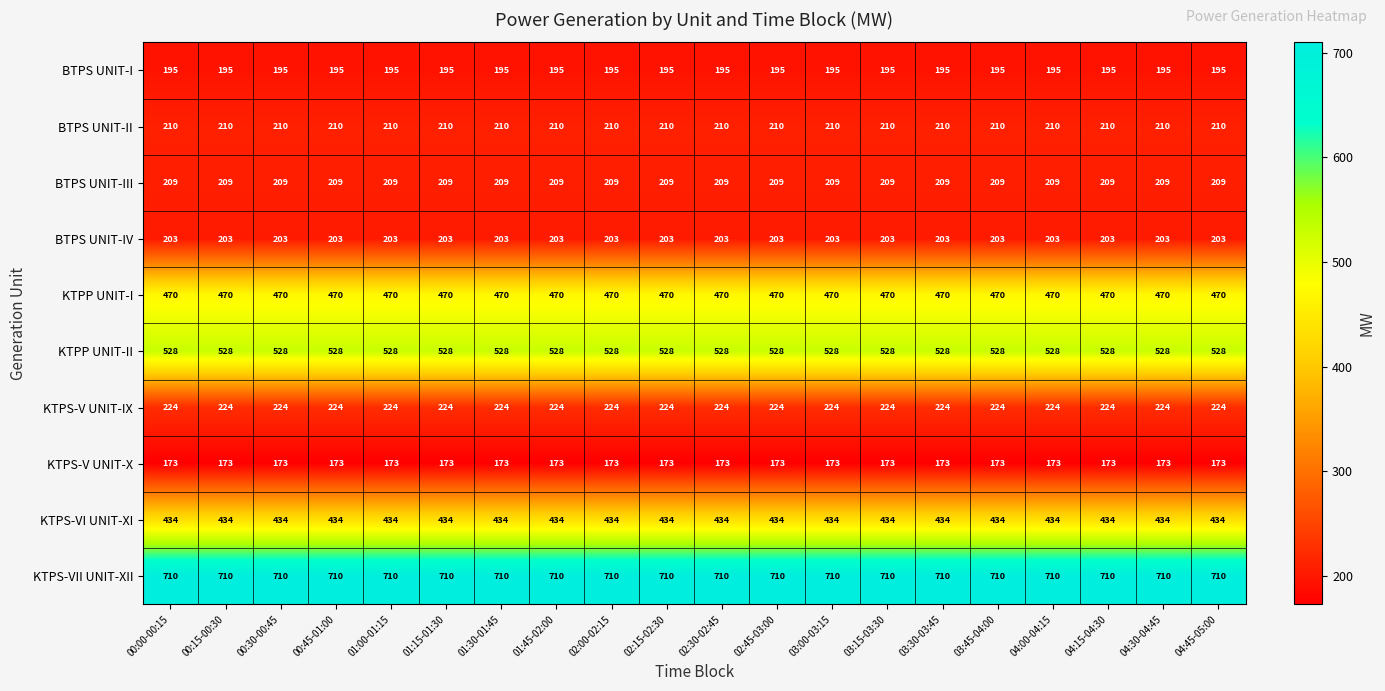

What is the approximate value of BTPS UNIT-IV at 02:15-02:30?

203